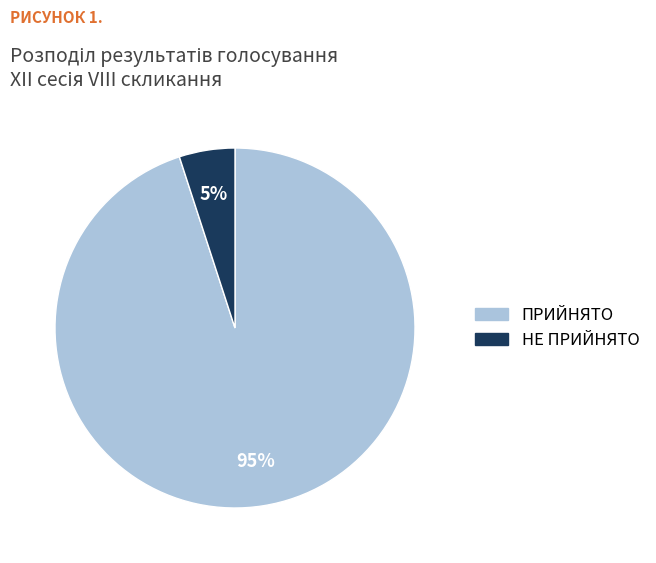

Is ПРИЙНЯТО the majority of the pie?

Yes